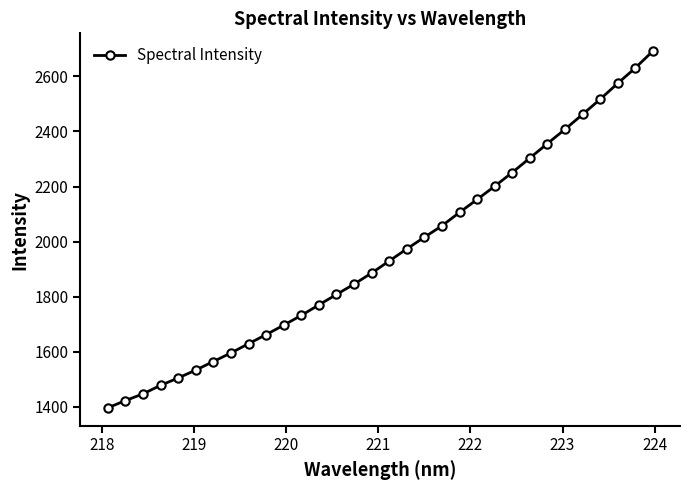

How many values are below 1929?

16